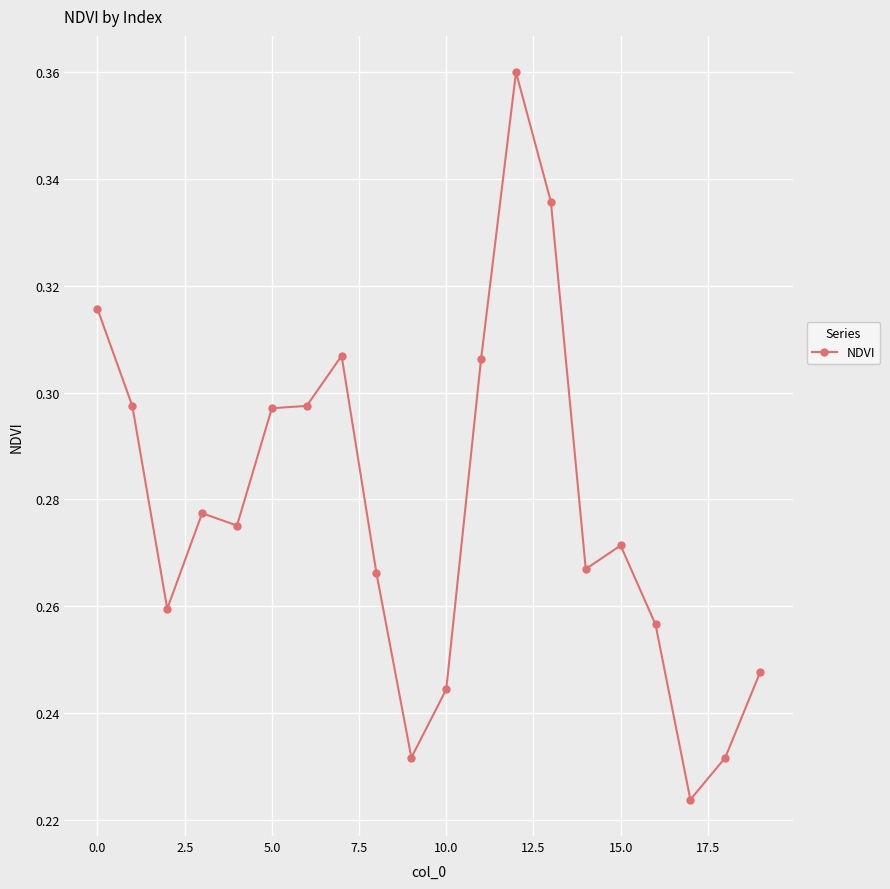

How many values are between 0 and 1?

20